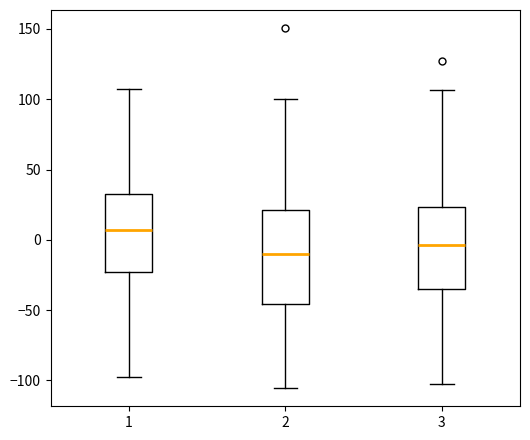

Which box's median line is the lowest?

2